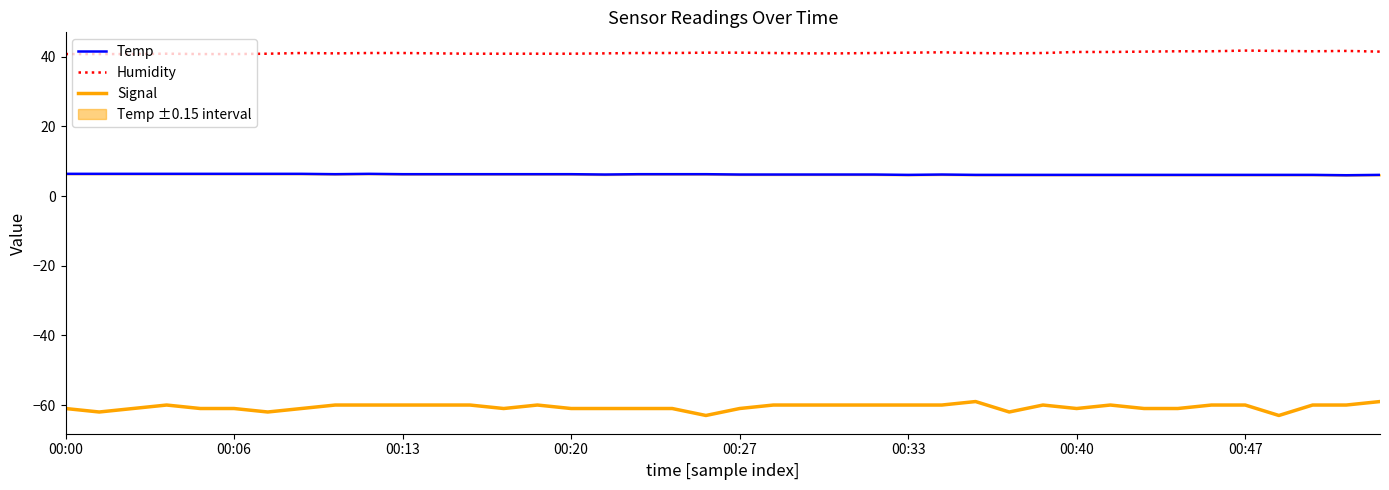

Count the Signal values in the range -61 to -60.

33